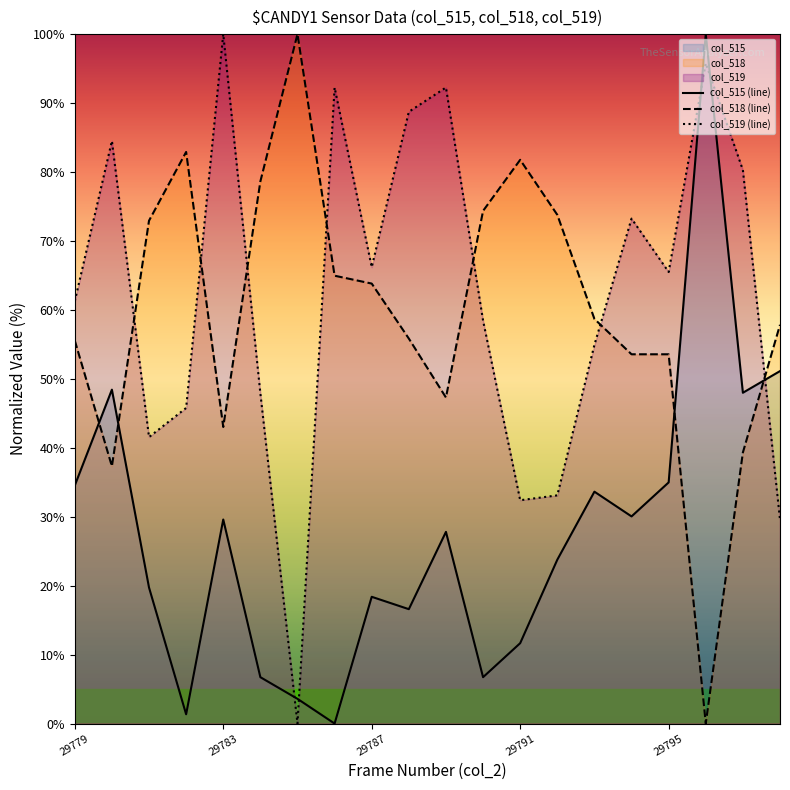

How many data points does each series have?

20